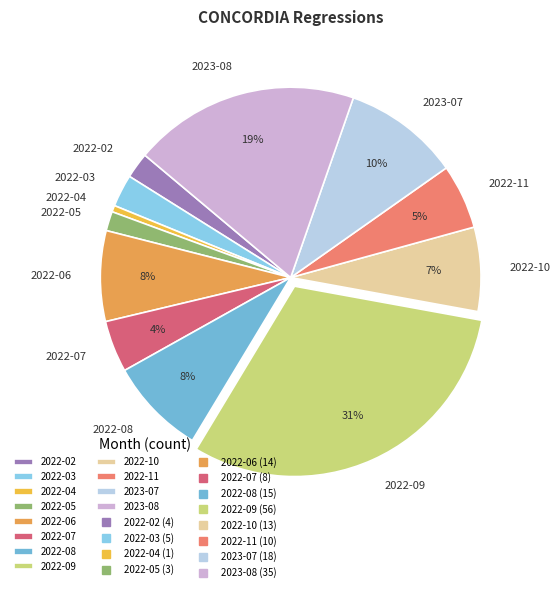

Which has a higher value, 2023-07 or 2022-09?

2022-09